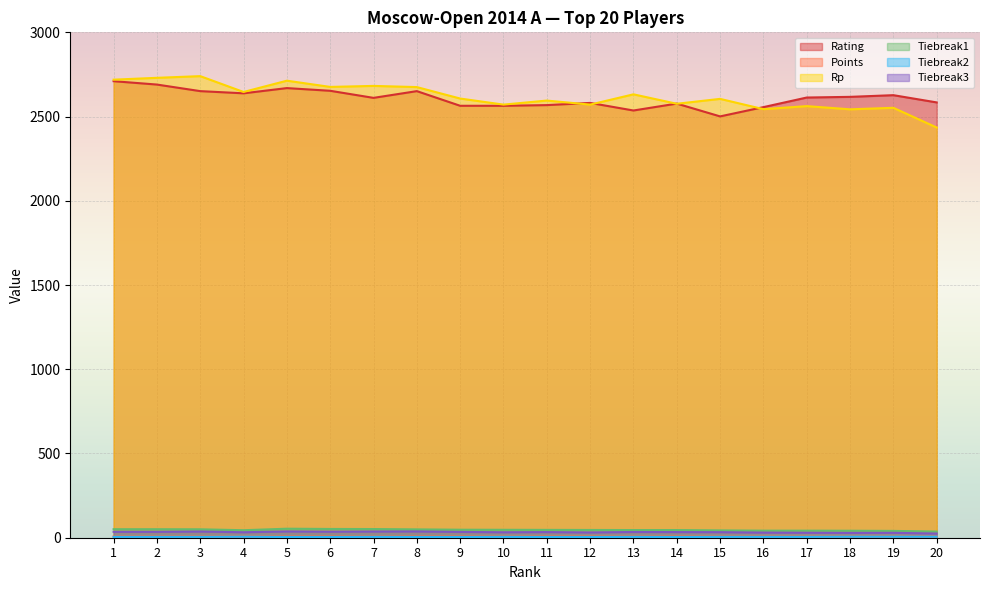

What is the sum of all Tiebreak2 values?

97.0